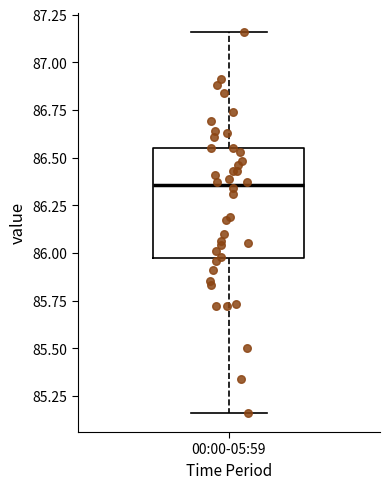

Read this box plot against the y-axis: the position of the median line, the range covered by the box, and the ends of both whiskers. The values are not printed on the chart, so give them approximately, as read against the axis.

median 86.35, box 86.00 to 86.55, whiskers 85.15 to 87.15